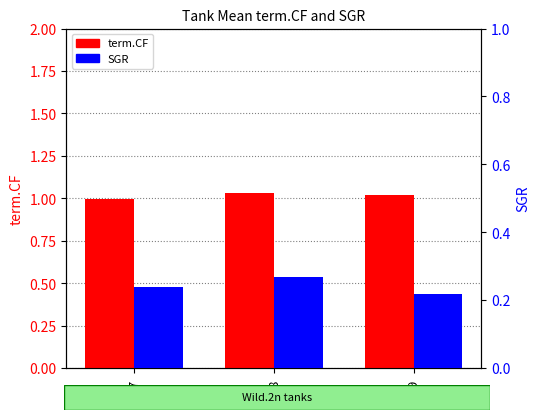

At which label does term.CF first exceed 1?

E18